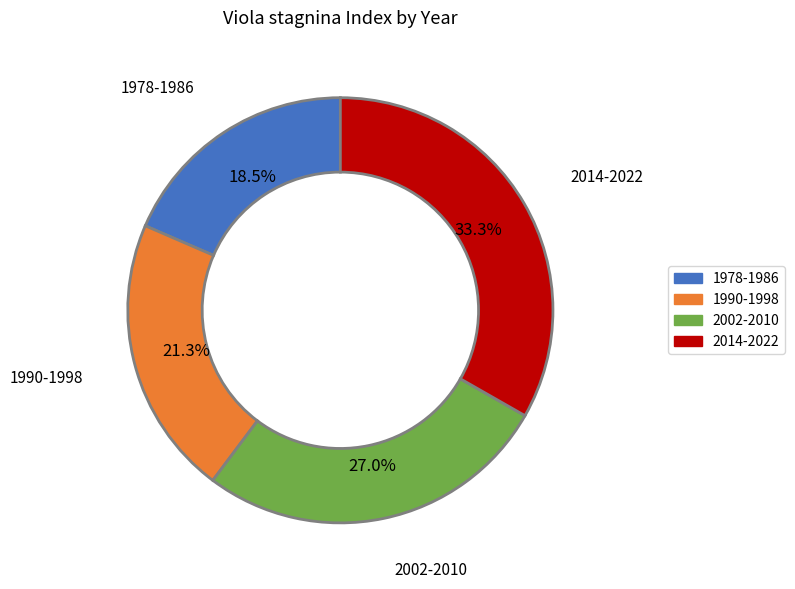

Rank the categories by value from lowest to highest.

1978-1986, 1990-1998, 2002-2010, 2014-2022